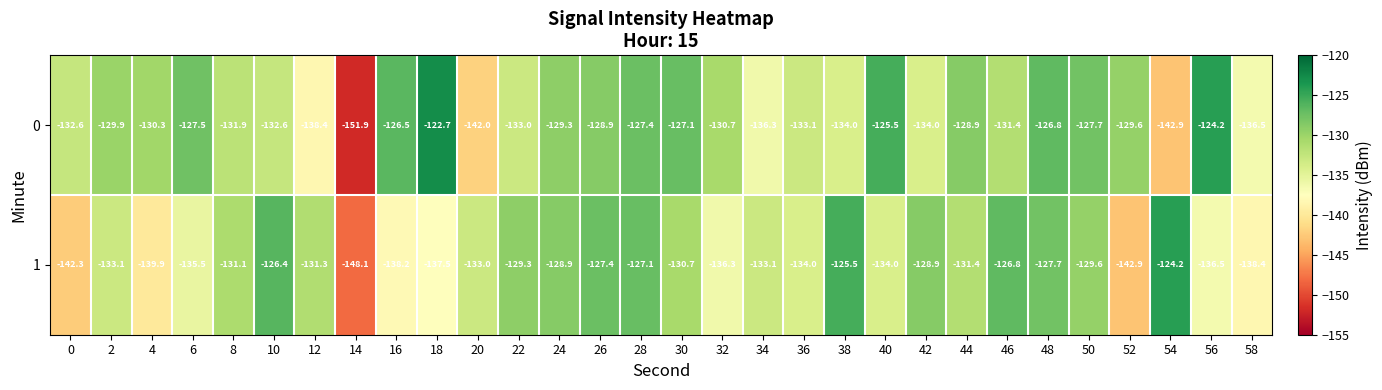

At which label does 1 first exceed -131?

10